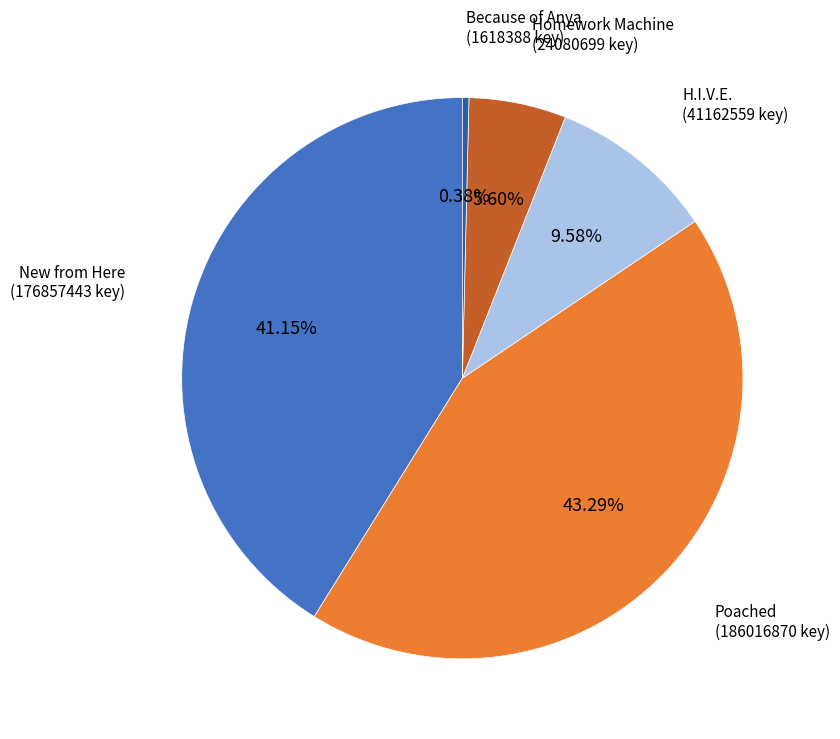

Is there a majority slice in this chart?

No